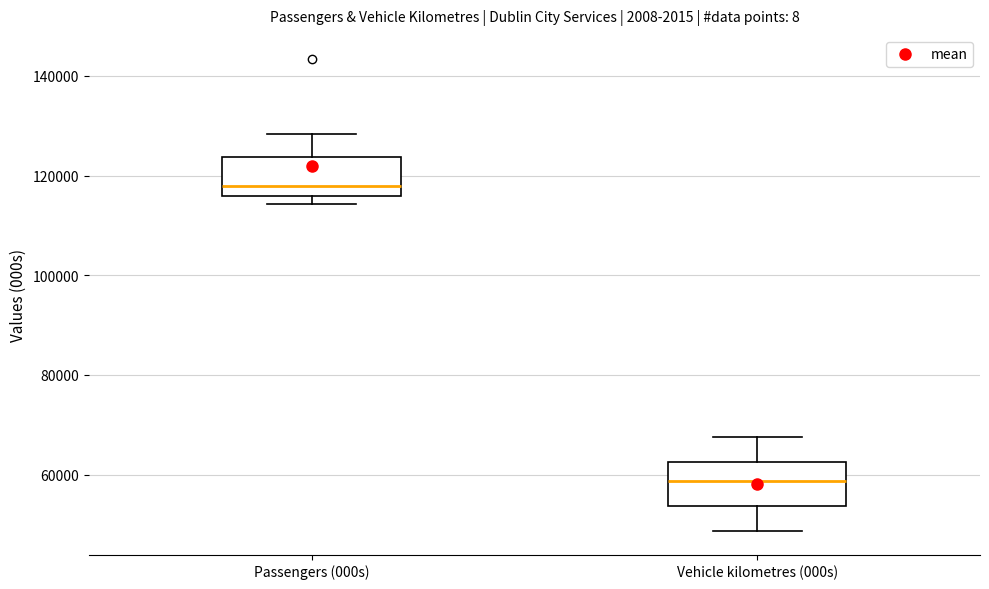

Which box has the lowest median line?

Vehicle kilometres (000s)